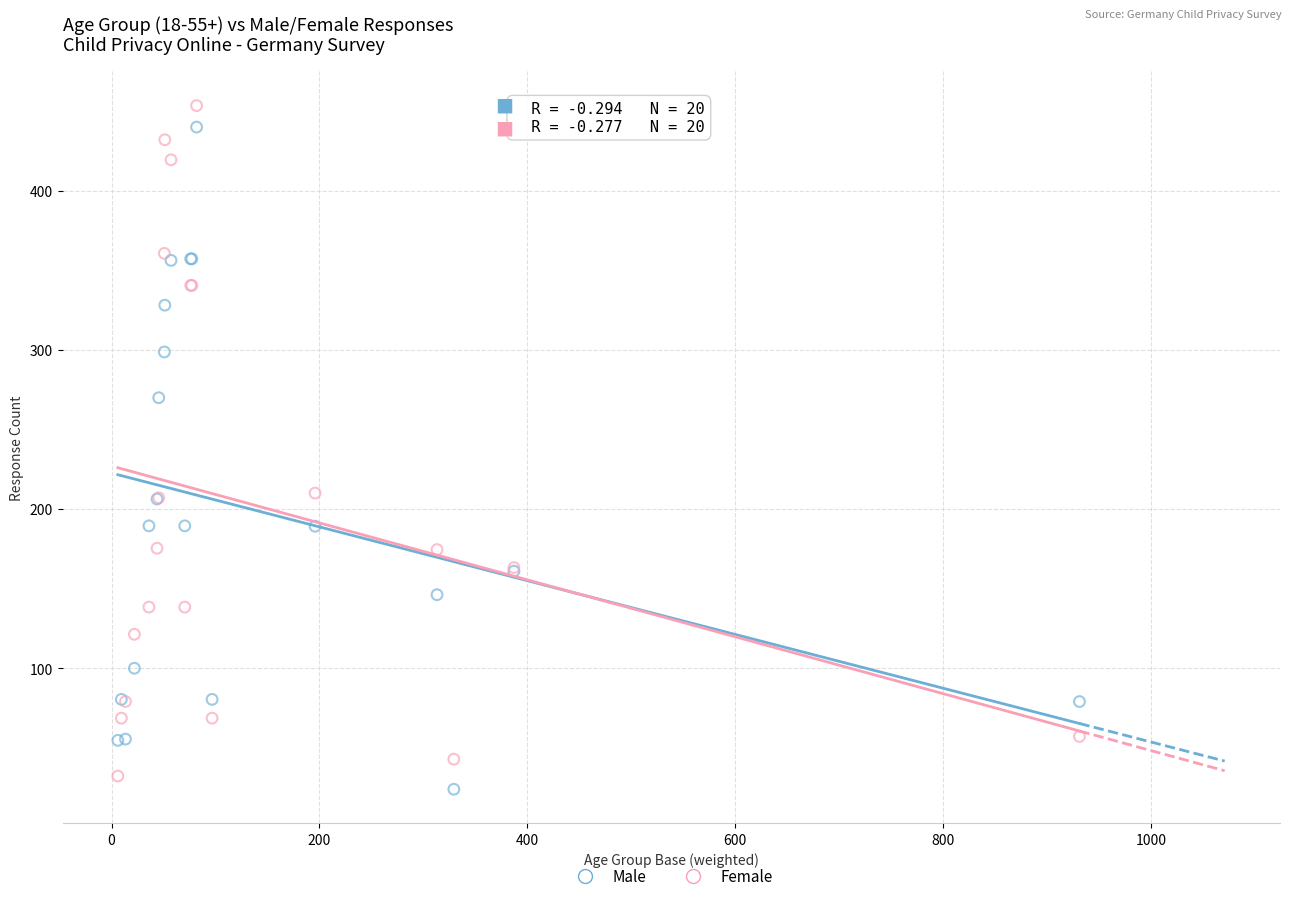

What is the X range (max minus min) for the scatter plot?

924.9